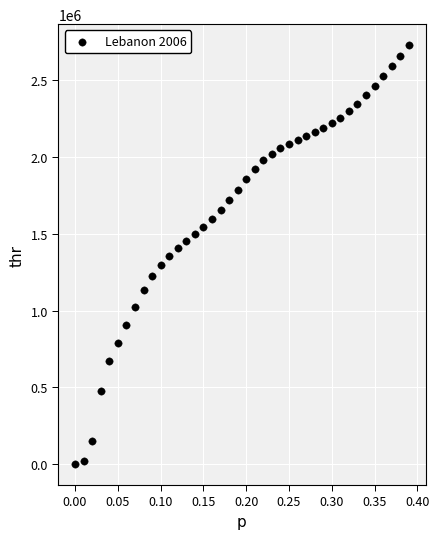

What is the range of Y values (max minus min)?

2727851.7